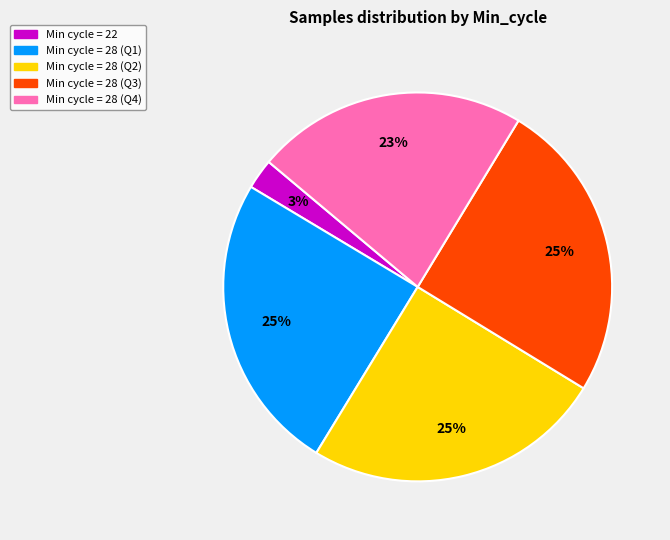

To the nearest percent, what is the average slice percentage?

20%